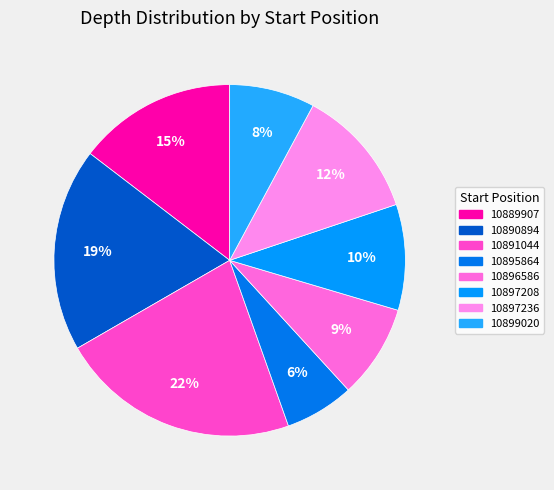

Does any single category account for the majority?

No